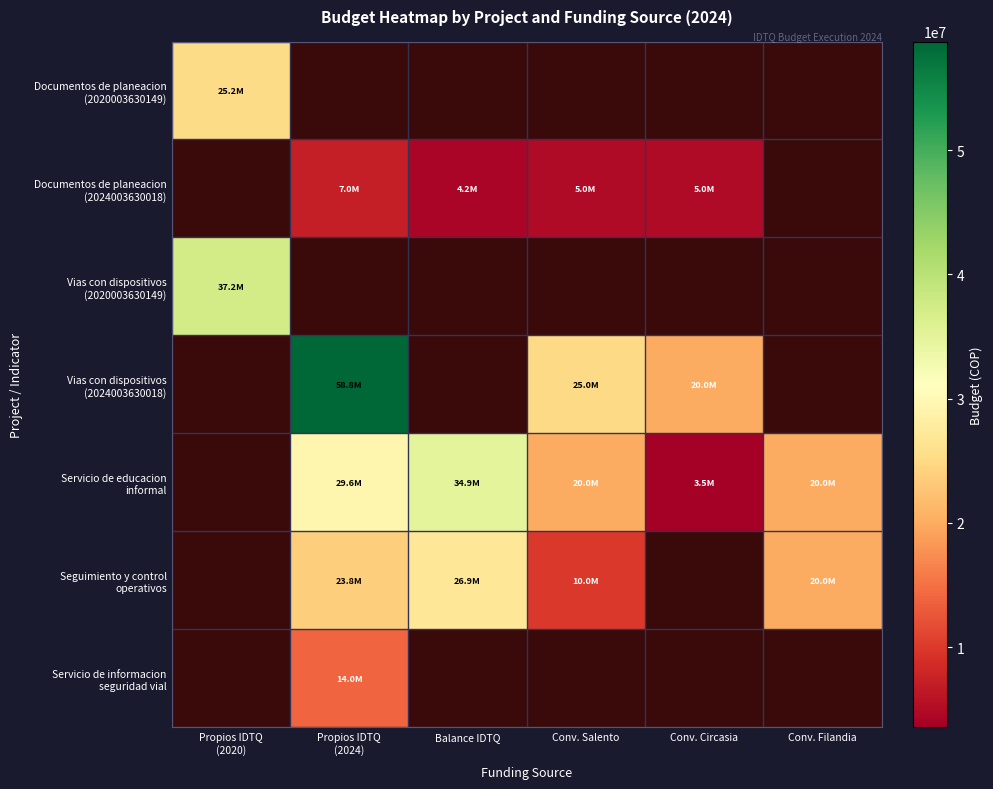

Which series changed the most between Balance IDTQ and Conv. Circasia?

Servicio de educacion informal